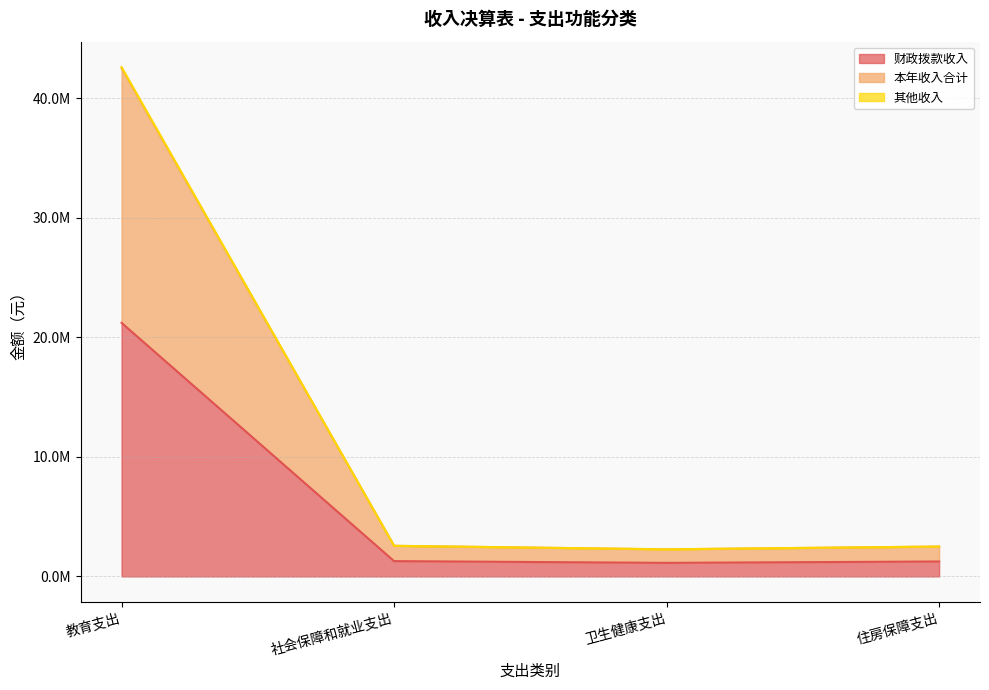

What is the label of the 3rd point from the right?

社会保障和就业支出